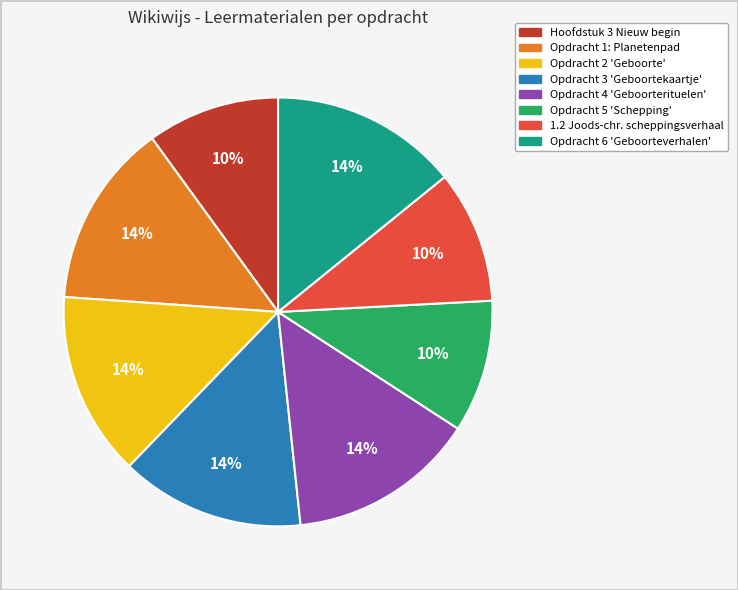

To the nearest percent, what is the average slice percentage?

12%